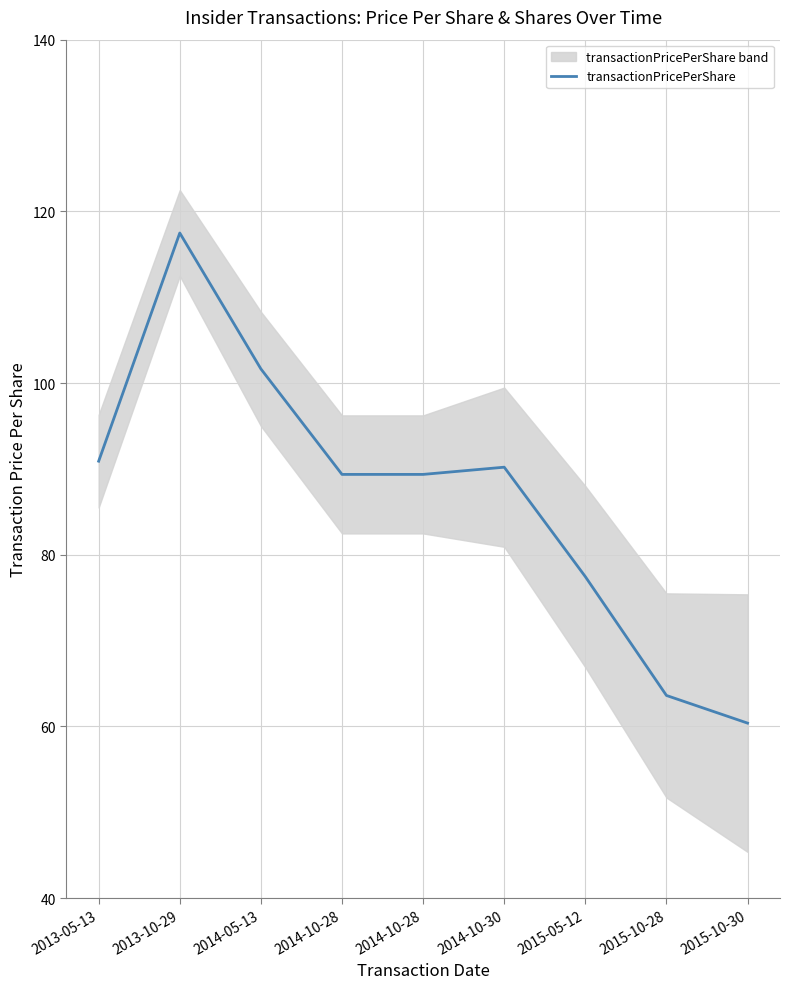

How many series are shown in this chart?

1